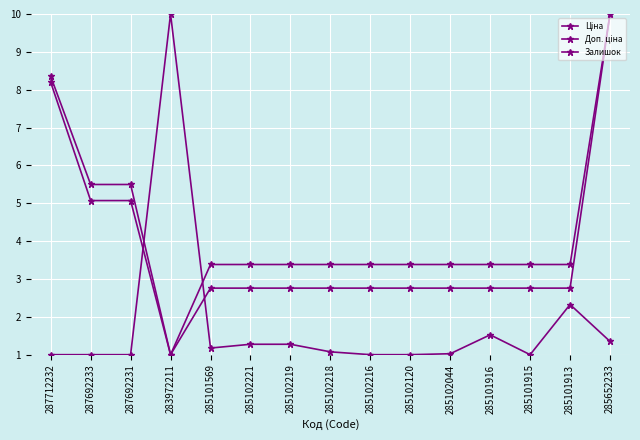

The value of Ціна at 285102218 is 3.4. True or false?

True